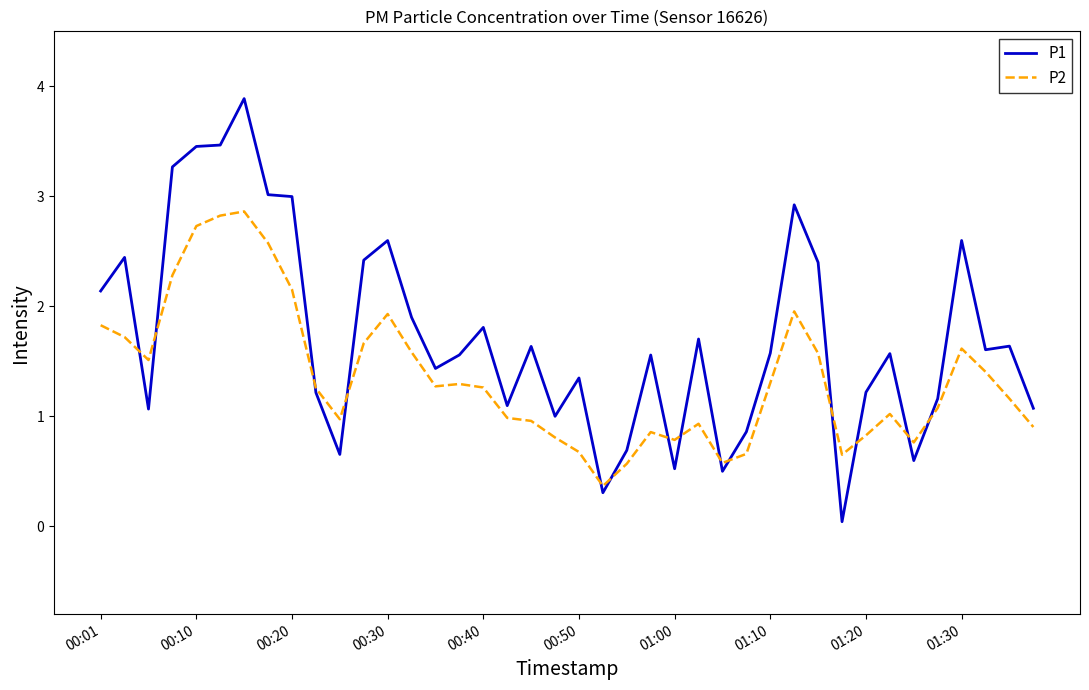

What is the highest value of the P1 series?

3.9